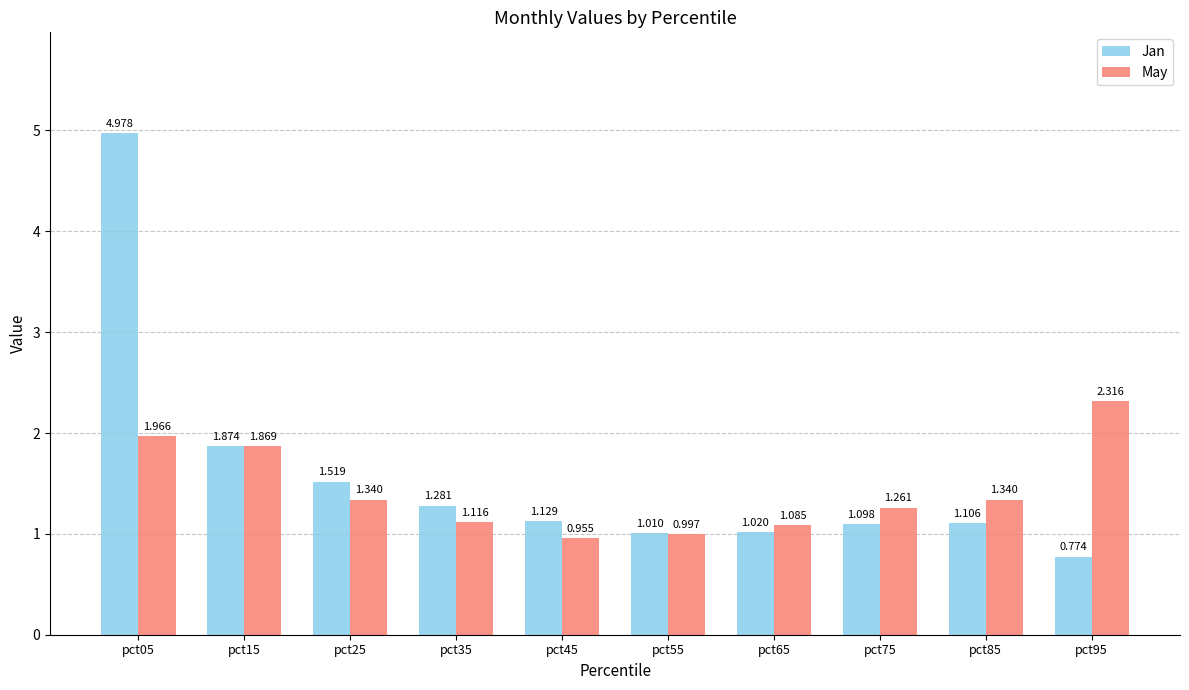

How many values in the May series exceed 1?

8